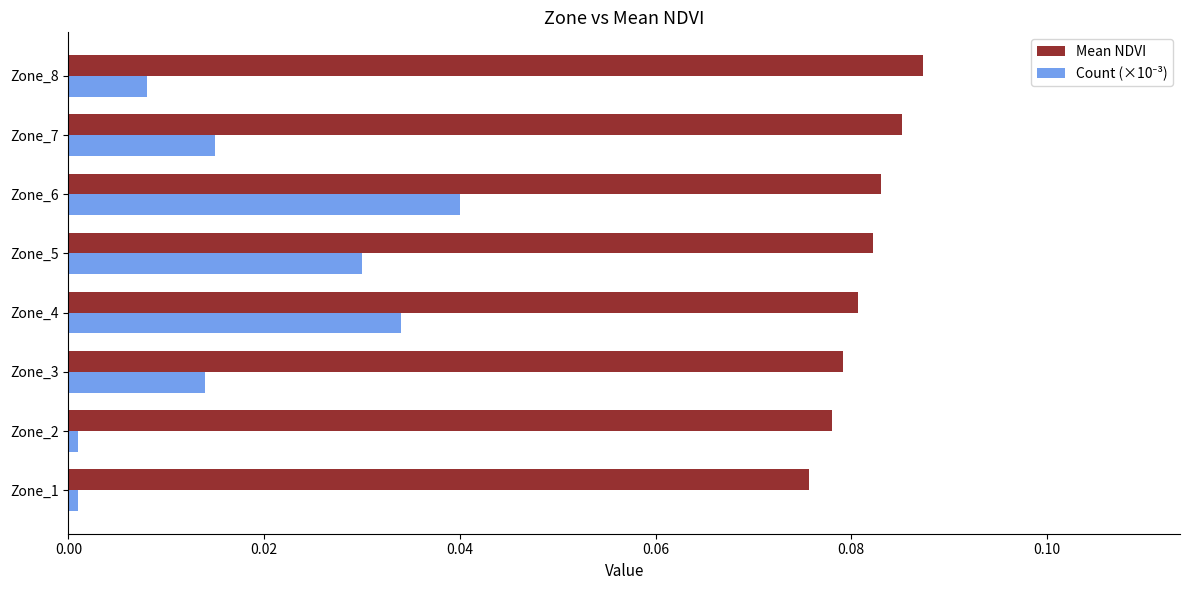

True or false: Mean NDVI has a value of 0.0 at Zone_6.

False